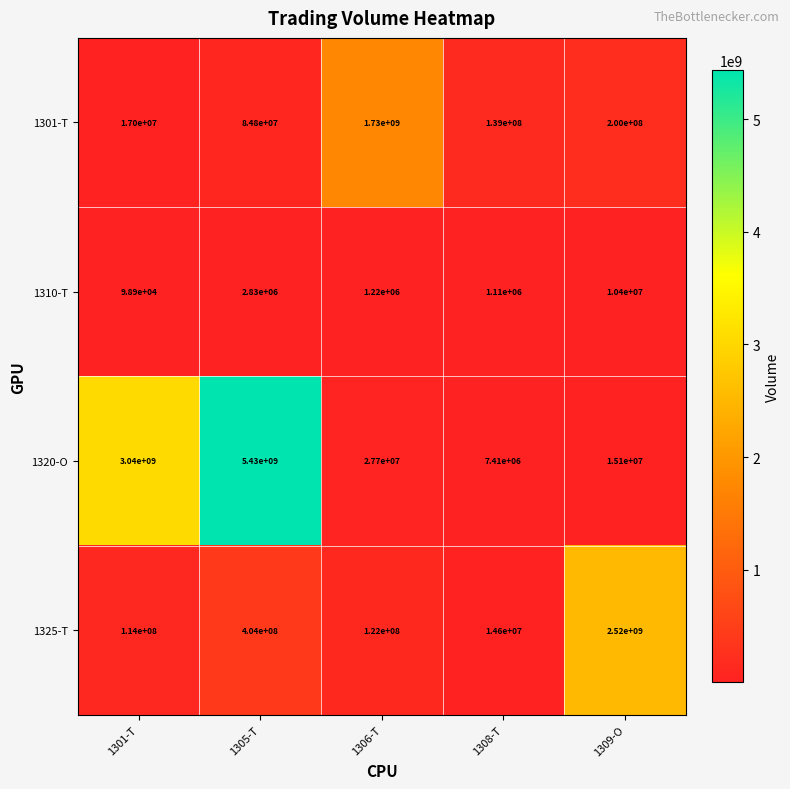

What is the average value of the 1310-T series?

3131780